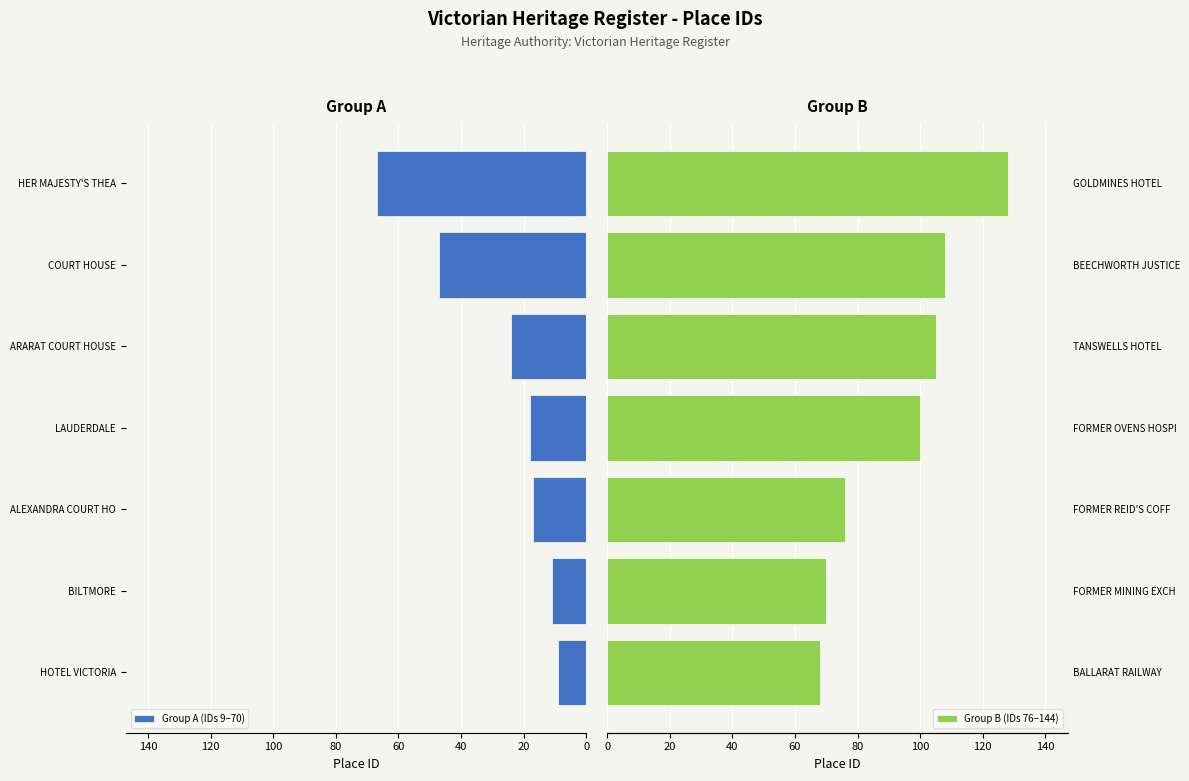

What is the difference between the maximum and minimum values in the Group B (IDs 76–144) series?

60